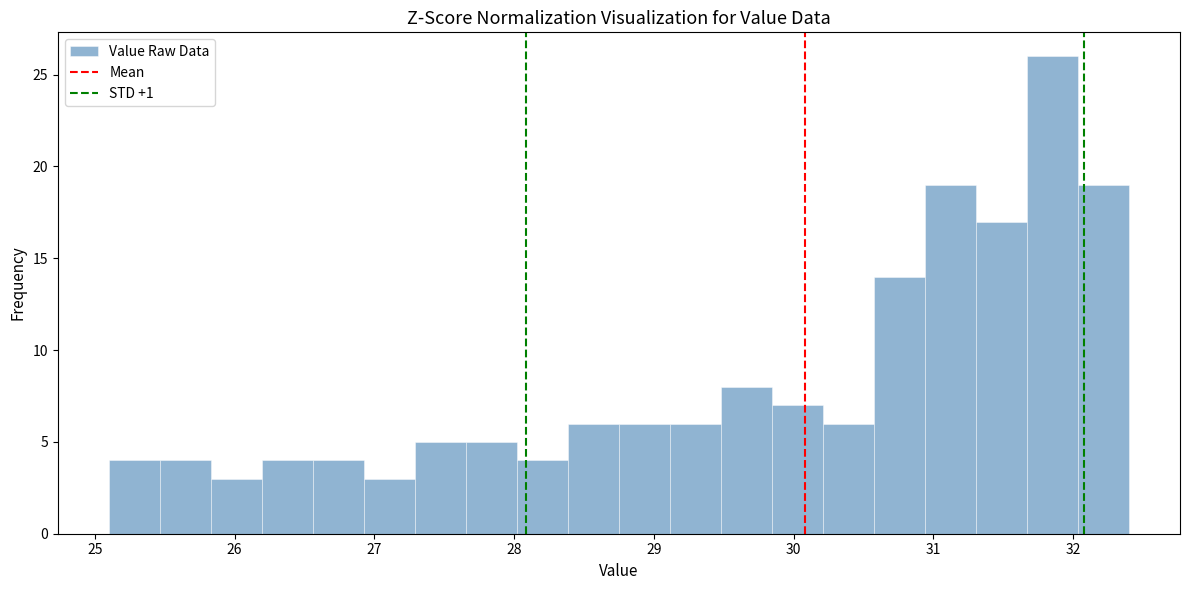

Around what value on the x-axis is the tallest bar? Give the approximate position of its centre, as read against the axis.

31.9